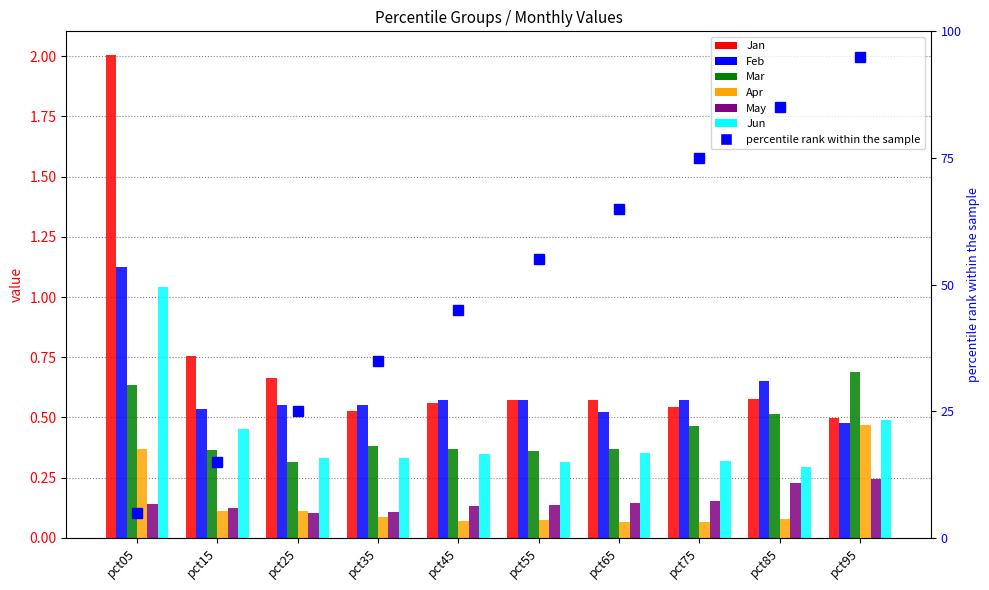

How many bars are there in each group?

6